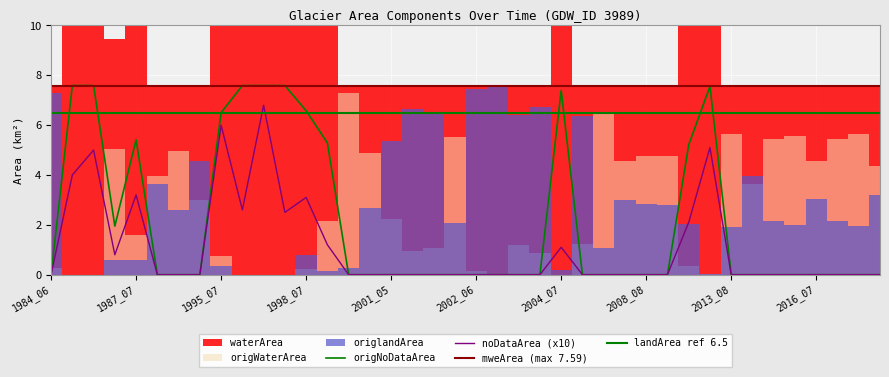

True or false: origWaterArea and waterArea intersect in this chart.

False